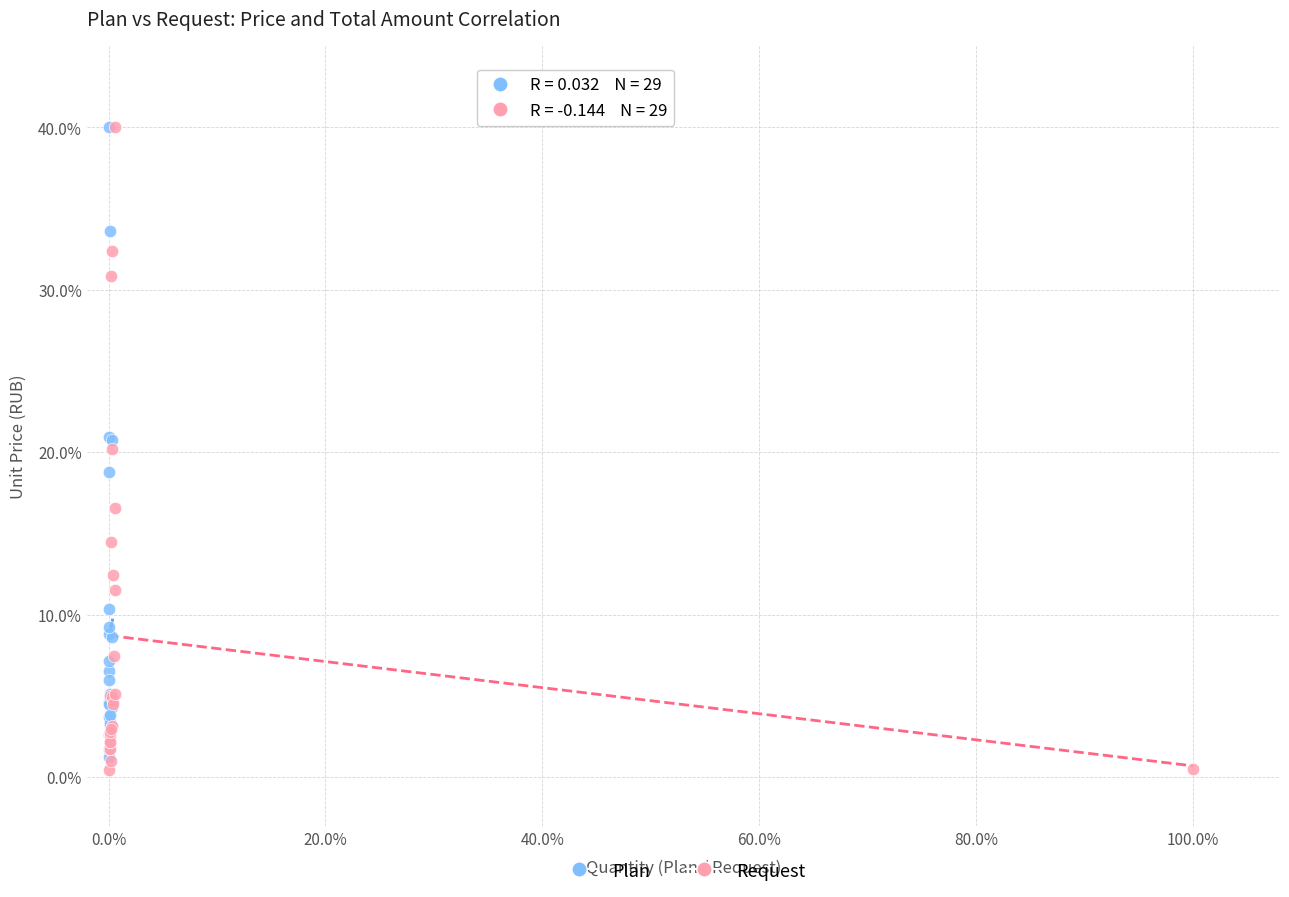

Which series contains the lowest Y value?

Request